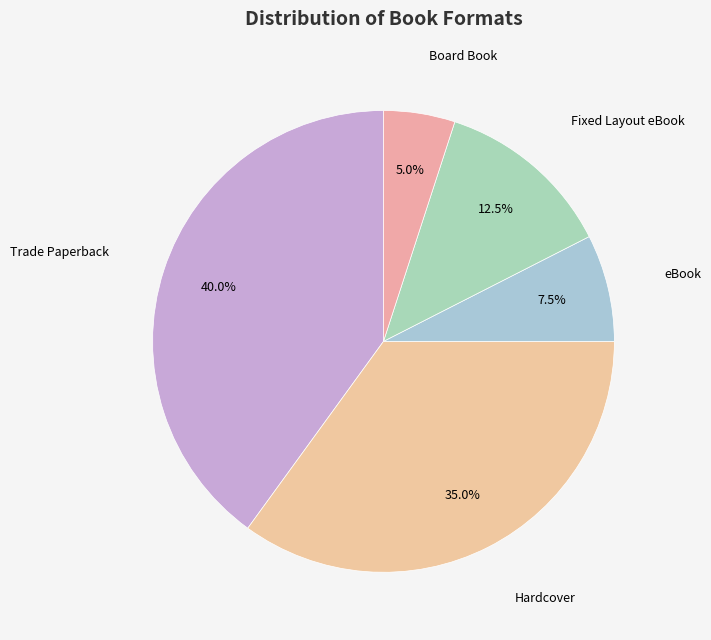

Do Trade Paperback and Board Book together represent more than half of the pie?

No